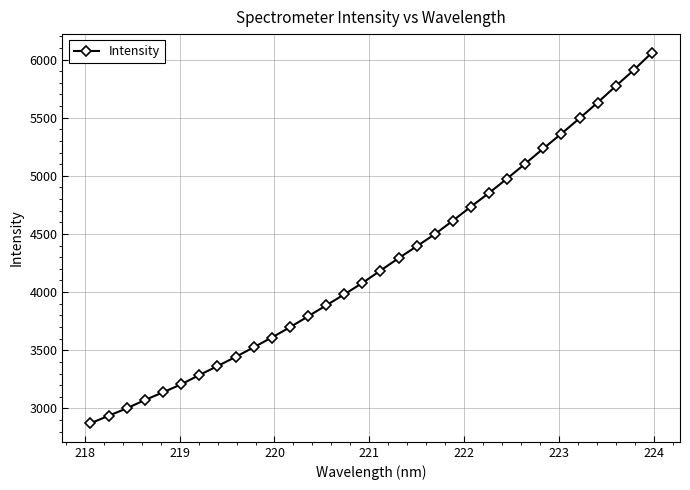

What is the maximum value shown in the chart?

6059.1